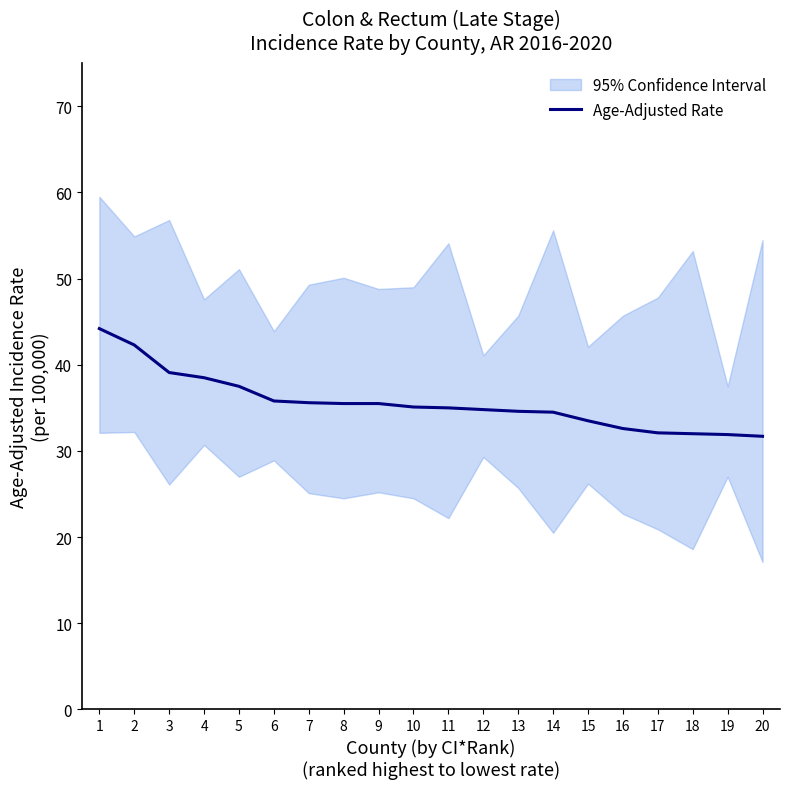

List the labels in order of value, largest first.

1, 2, 3, 4, 5, 6, 7, 8, 9, 10, 11, 12, 13, 14, 15, 16, 17, 18, 19, 20